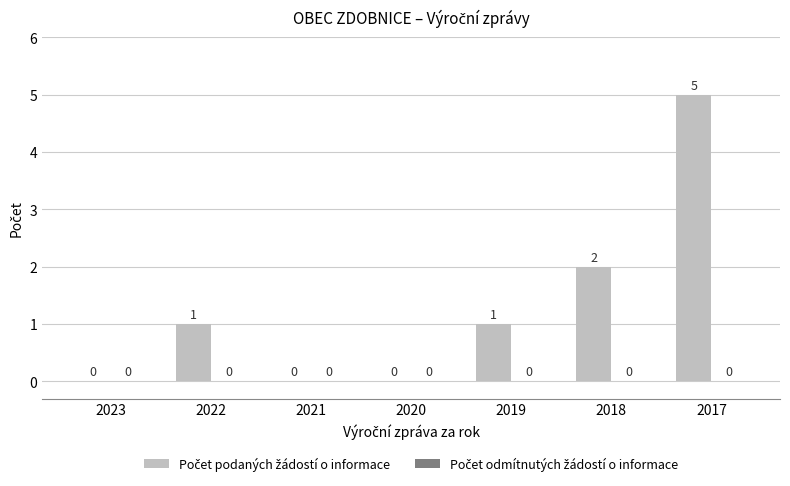

What is the change in value from 2021 to 2019?

+1